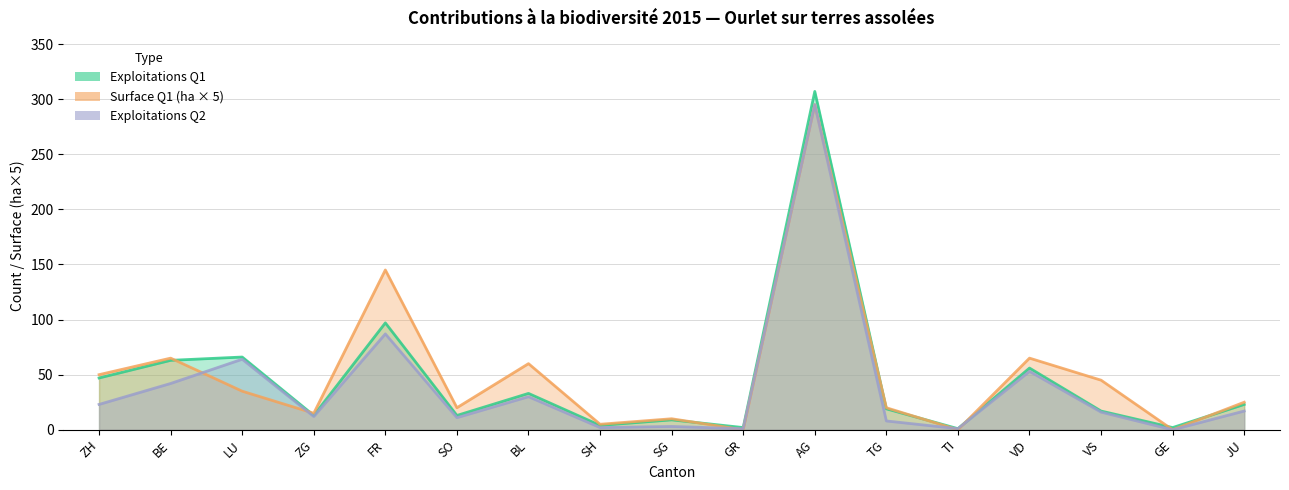

How many lines are shown in the chart?

3